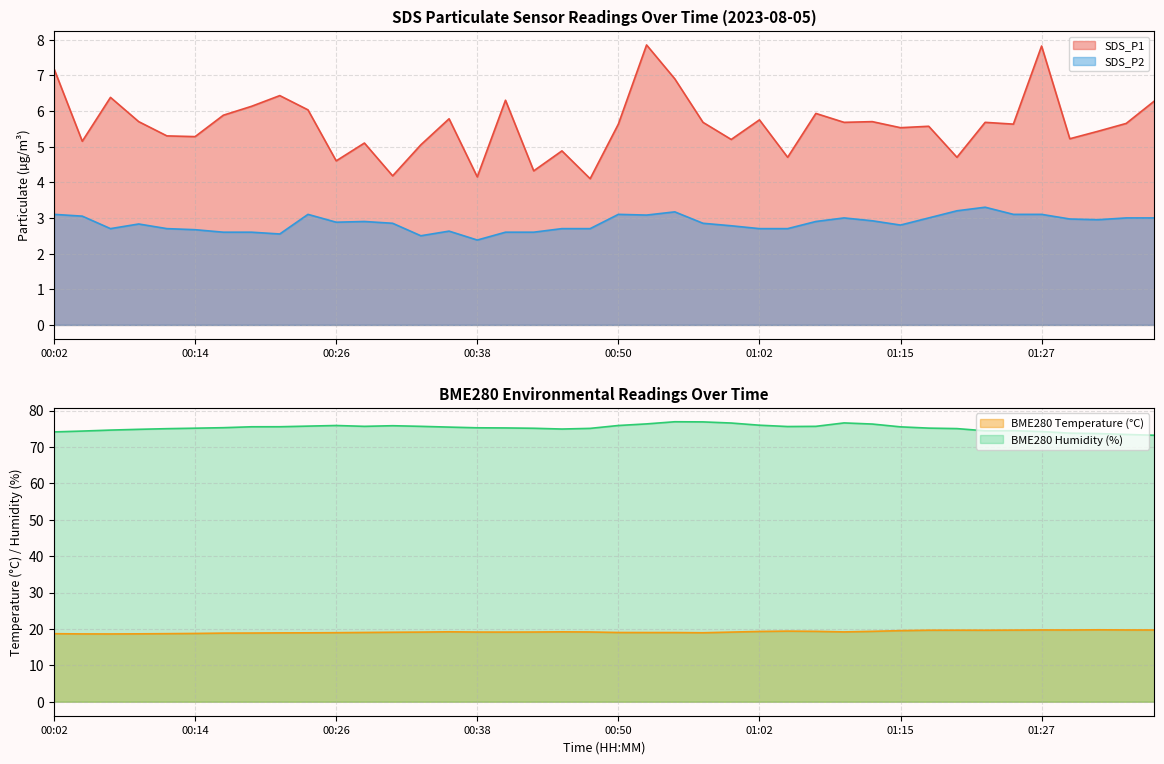

Read the BME280_humidity value at 01:30.

73.8